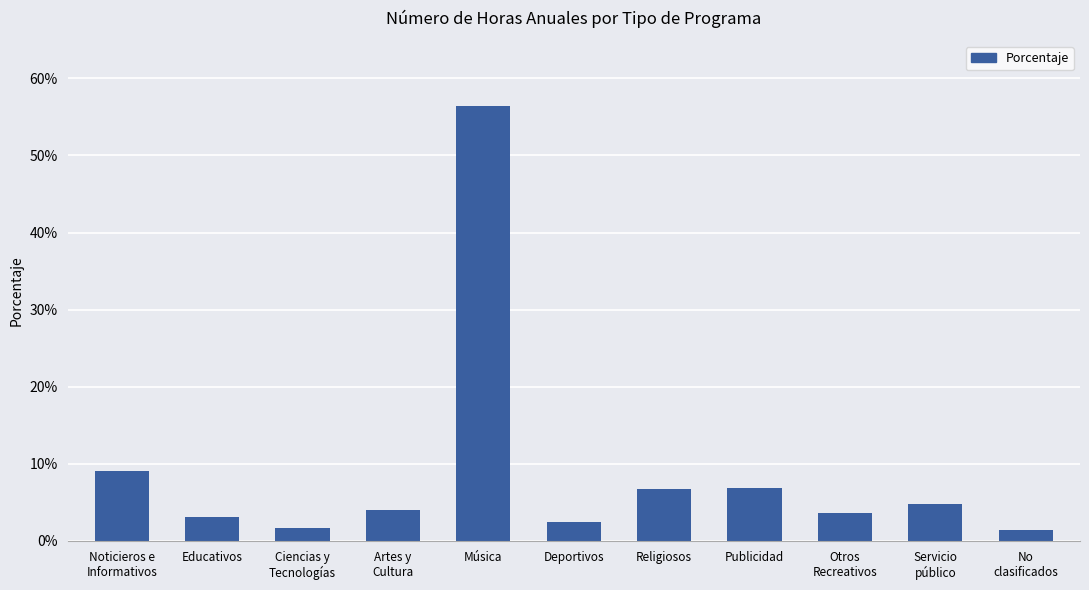

Are the bars horizontal?

No